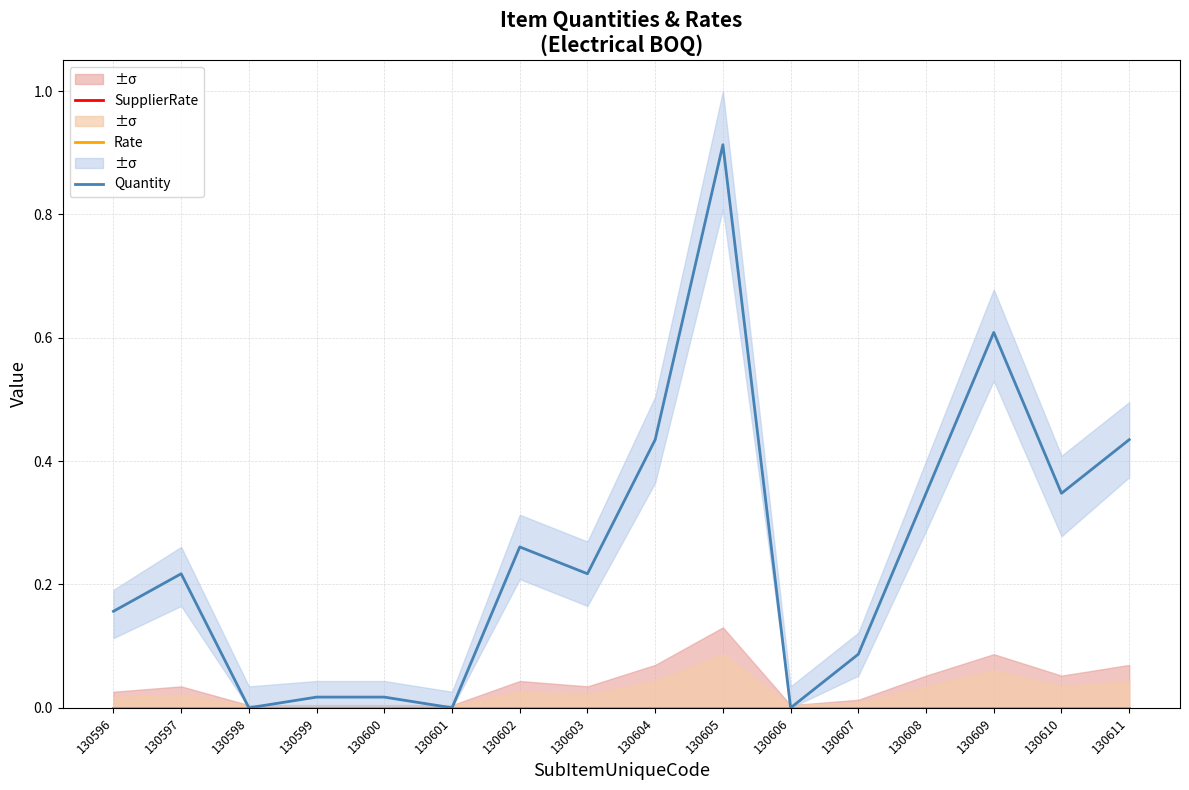

Reading left to right, list all the values displayed in this chart.

SupplierRate: 130596=0.0	130597=0.0	130598=0.0	130599=0.0	130600=0.0	130601=0.0	130602=0.0	130603=0.0	130604=0.0	130605=0.0	130606=0.0	130607=0.0	130608=0.0	130609=0.0	130610=0.0	130611=0.0
Rate: 130596=0.0	130597=0.0	130598=0.0	130599=0.0	130600=0.0	130601=0.0	130602=0.0	130603=0.0	130604=0.0	130605=0.0	130606=0.0	130607=0.0	130608=0.0	130609=0.0	130610=0.0	130611=0.0
Quantity: 130596=0.2	130597=0.2	130598=0.0	130599=0.0	130600=0.0	130601=0.0	130602=0.3	130603=0.2	130604=0.4	130605=0.9	130606=0.0	130607=0.1	130608=0.3	130609=0.6	130610=0.3	130611=0.4